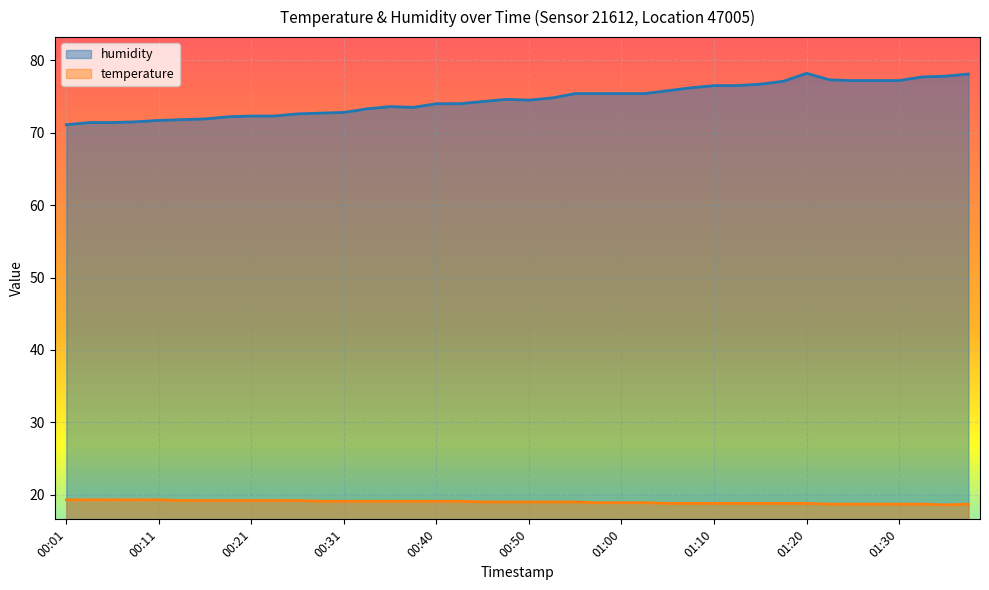

What position from the left is 01:05?

27